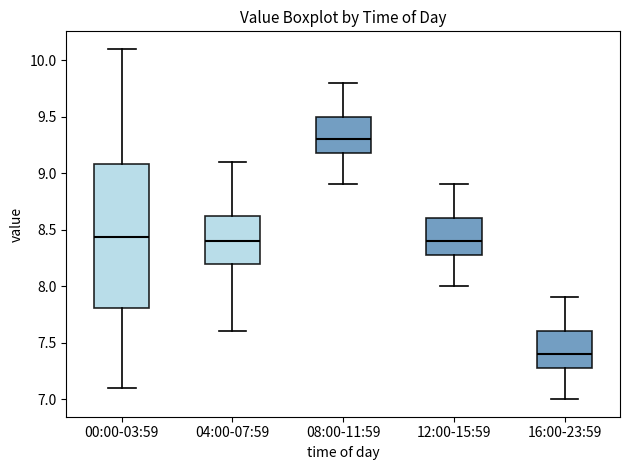

Which box is the tallest, from its lower edge to its upper edge?

00:00-03:59